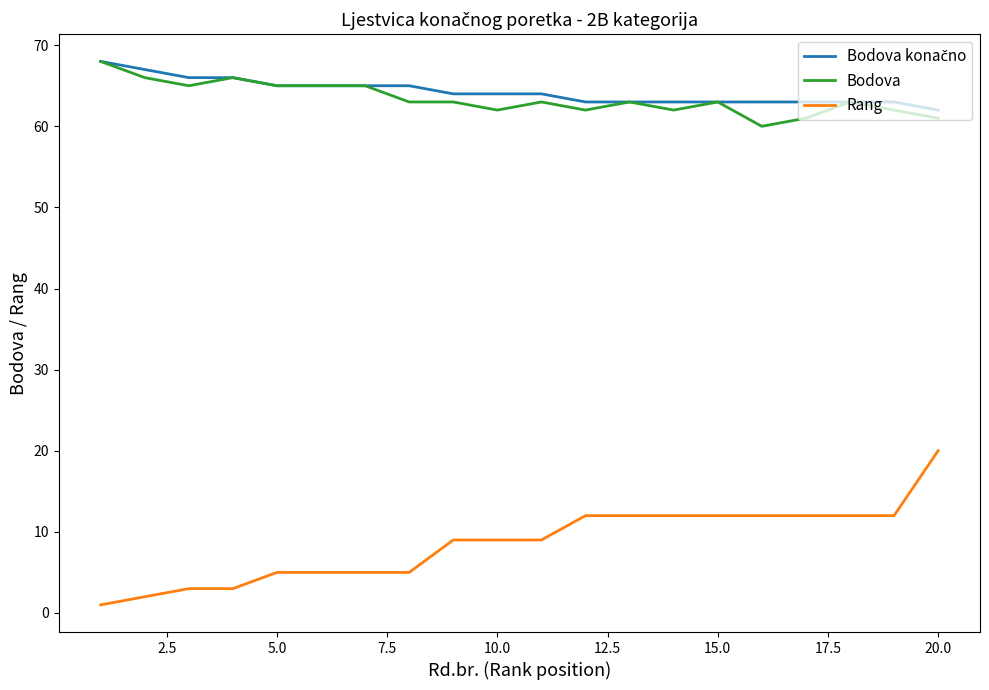

True or false: Bodova and Rang cross at least once.

False